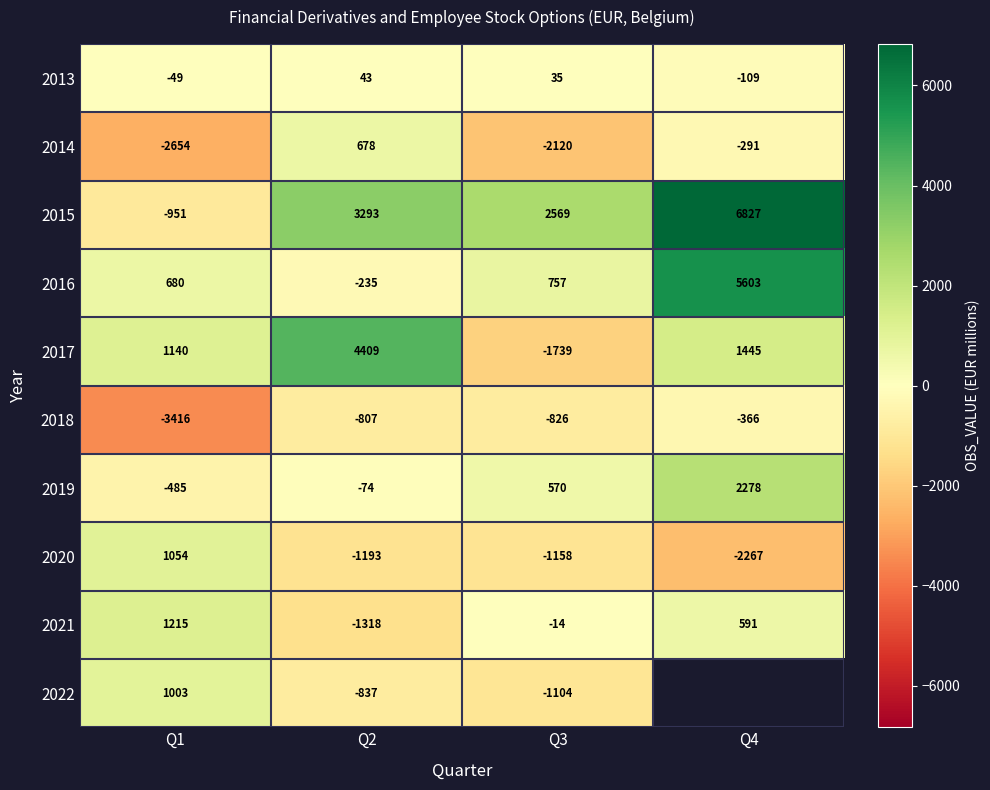

At which label is 2016 closest to 2684?

Q3